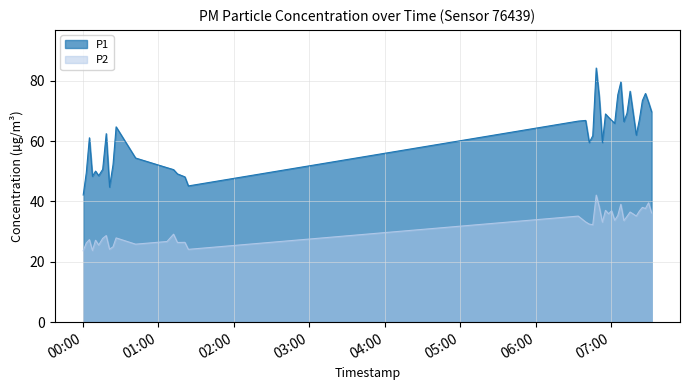

List the series in order of their overall mean, highest first.

P1, P2